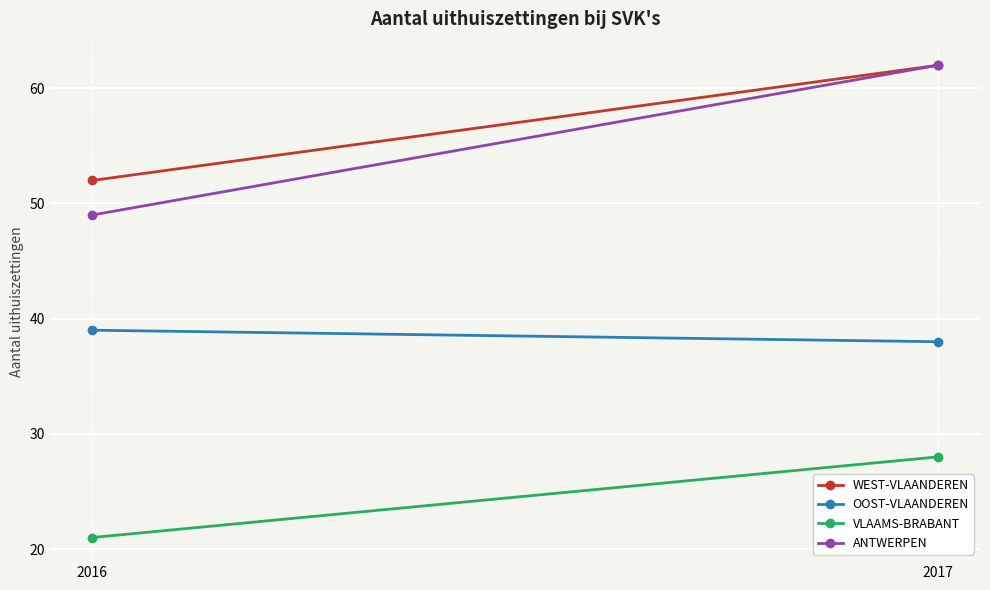

True or false: OOST-VLAANDEREN has a value of 64 at 2016.

False